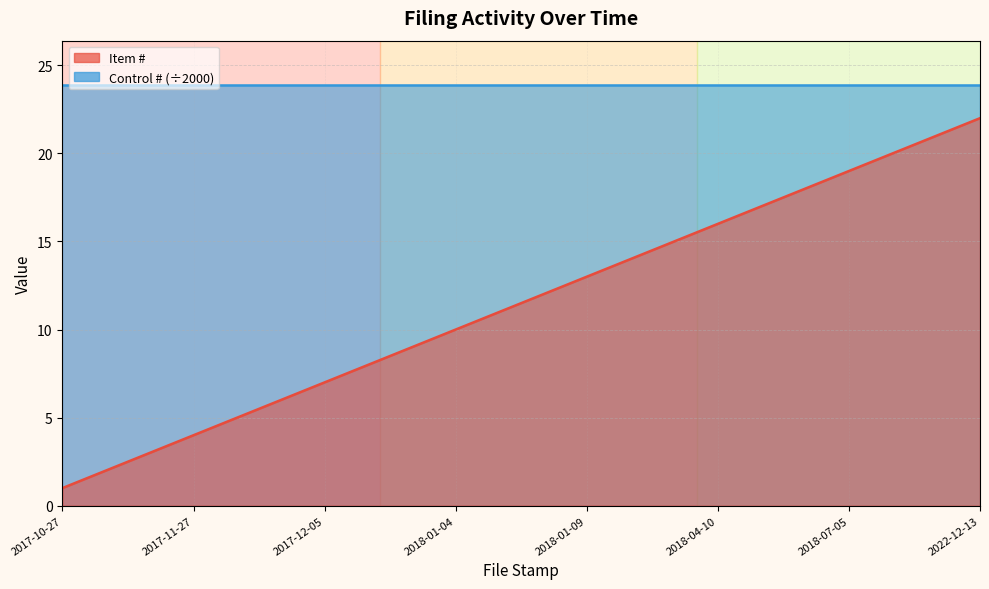

What is the difference between the values at 2018-07-05 and 2017-12-18?

12